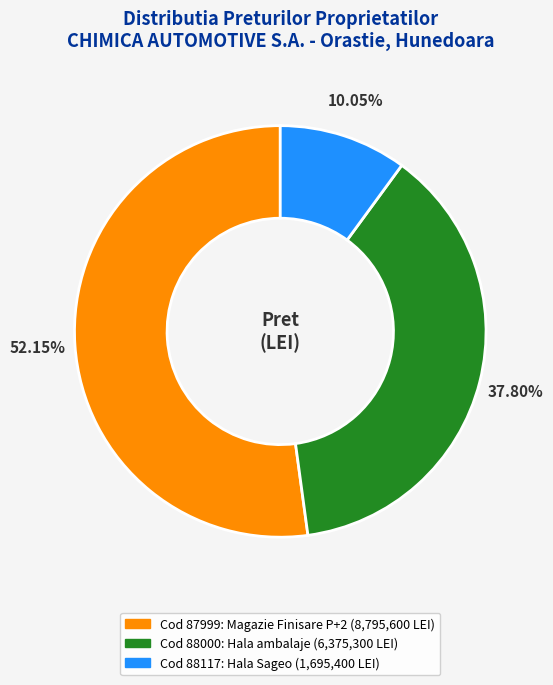

How many segments does this pie chart have?

3